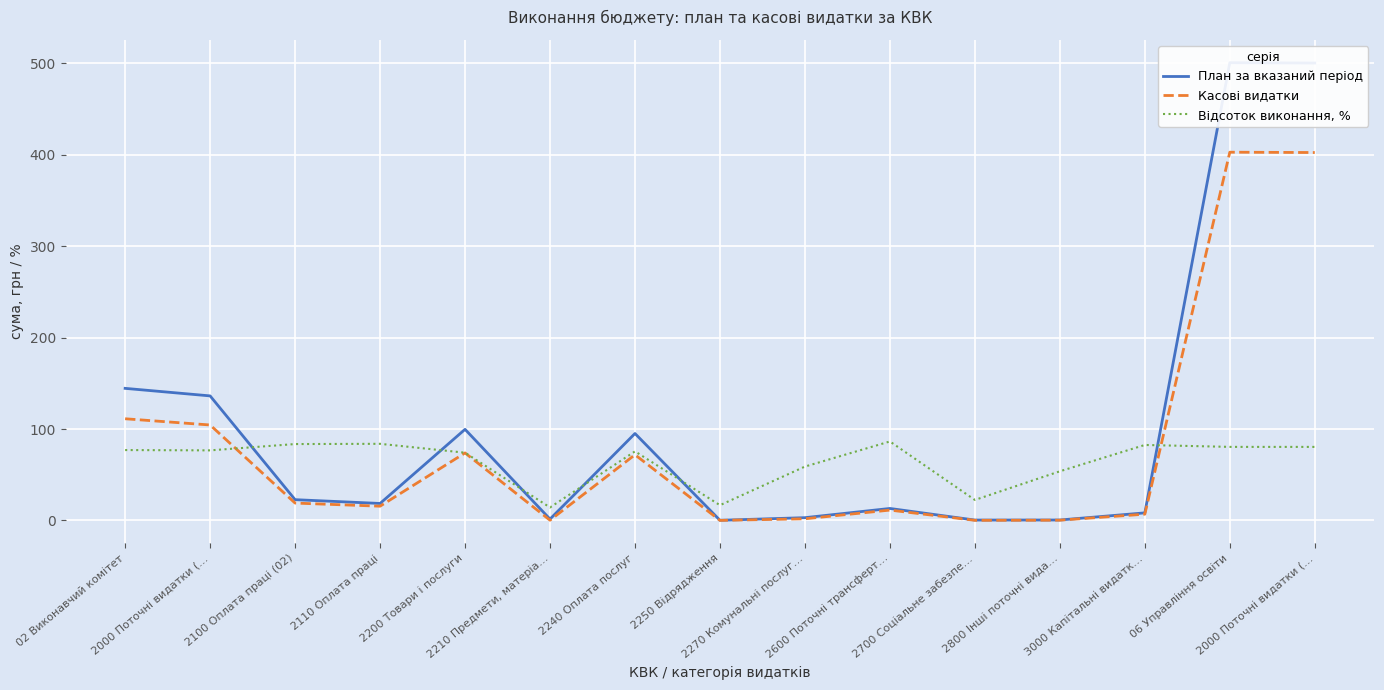

List the labels in order of Відсоток виконання, % value, largest first.

2600 Поточні трансферт…, 2110 Оплата праці, 2100 Оплата праці (02), 3000 Капітальні видатк…, 06 Управління освіти, 2000 Поточні видатки (…, 02 Виконавчий комітет, 2000 Поточні видатки (…, 2240 Оплата послуг, 2200 Товари і послуги, 2270 Комунальні послуг…, 2800 Інші поточні вида…, 2700 Соціальне забезпе…, 2250 Відрядження, 2210 Предмети, матеріа…